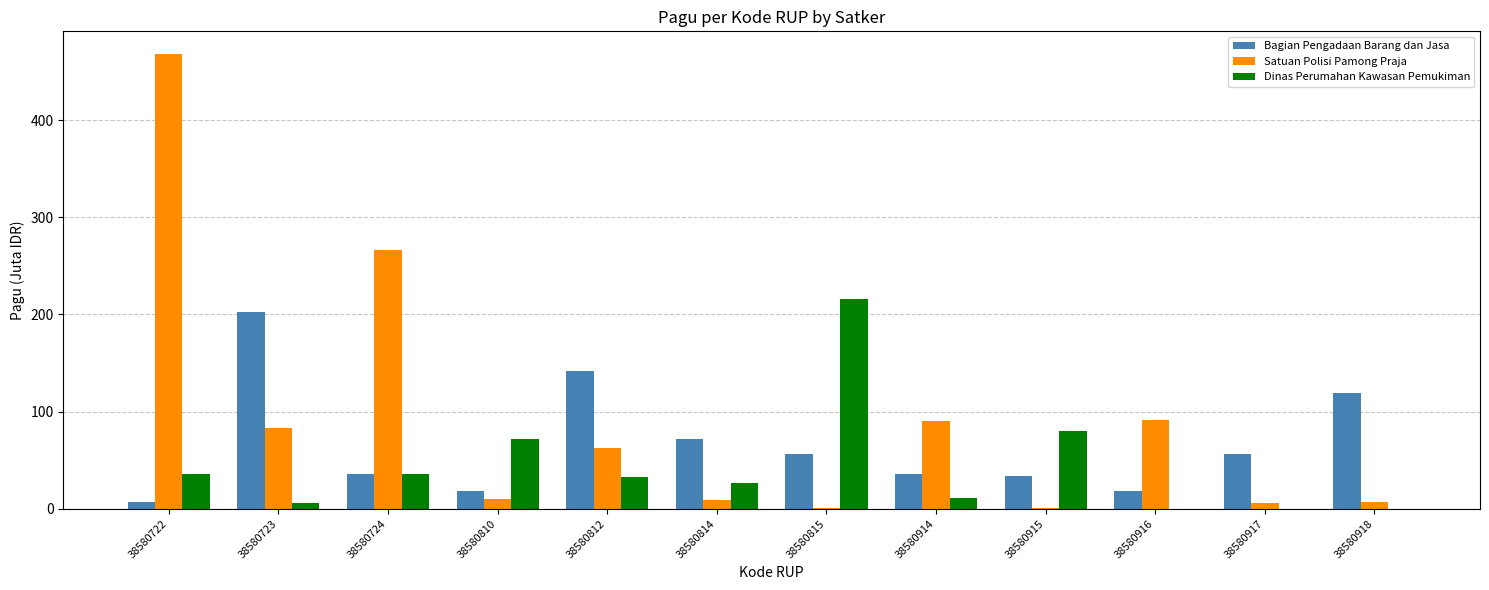

What is the sum of all Satuan Polisi Pamong Praja values?

1095.8